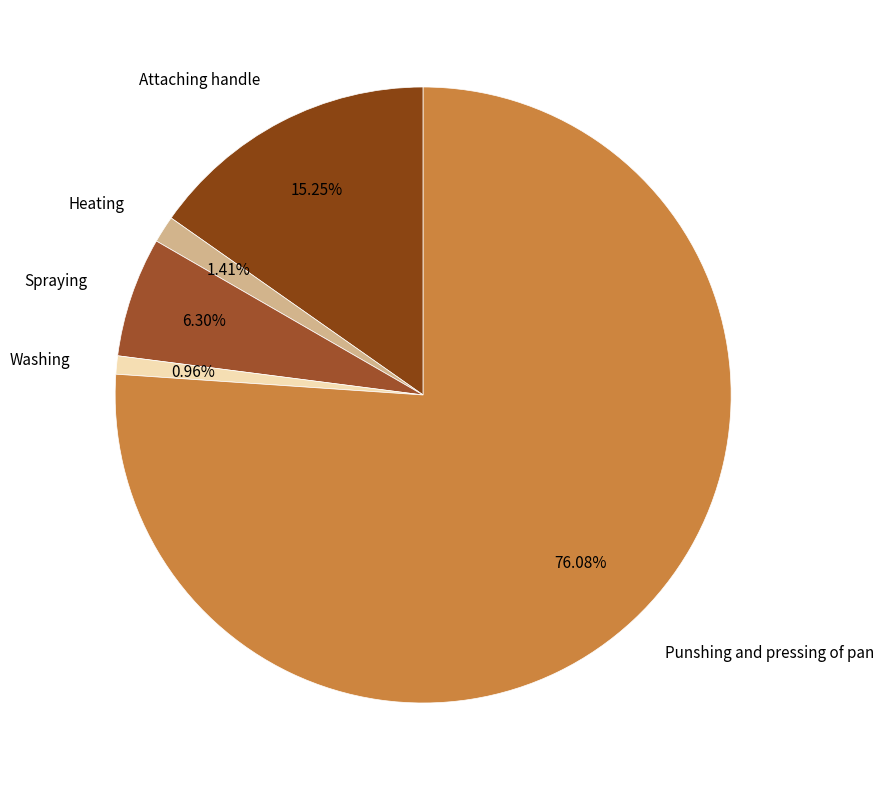

To the nearest percent, what is the difference between the Heating and Spraying slice percentages?

5%